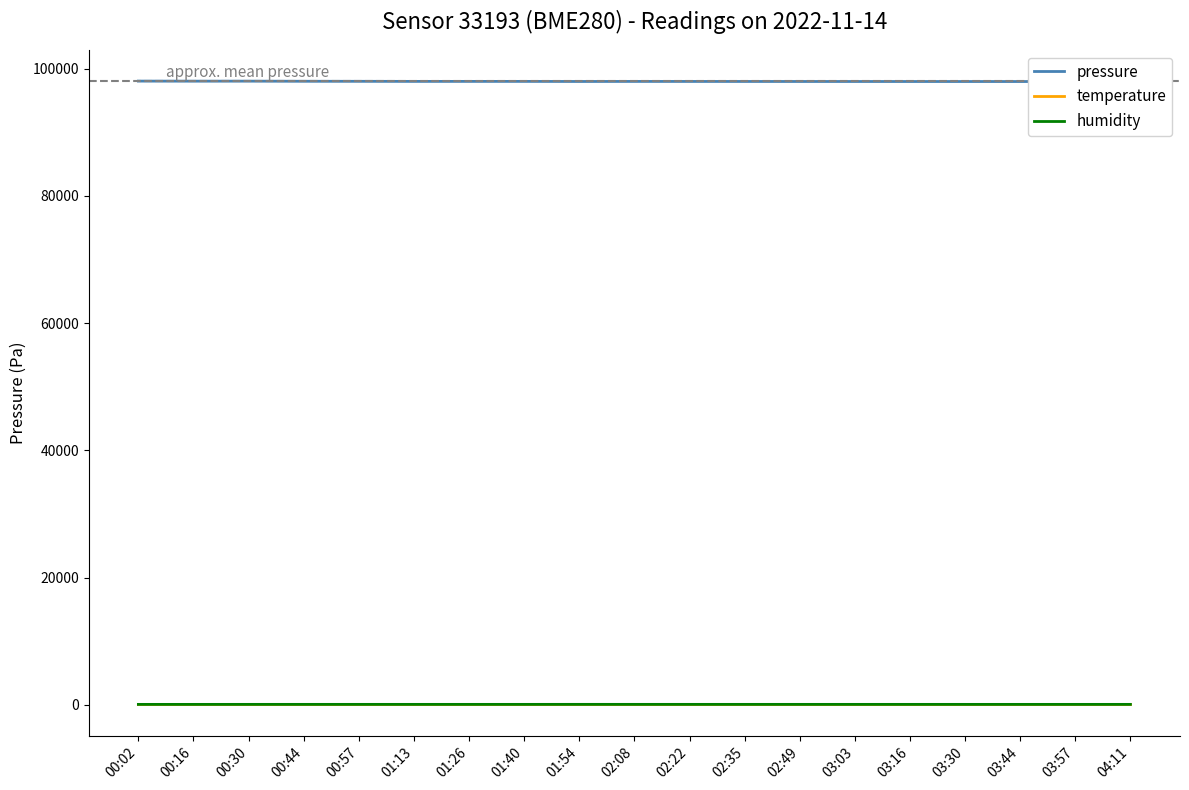

Which series has the largest total across all categories?

pressure